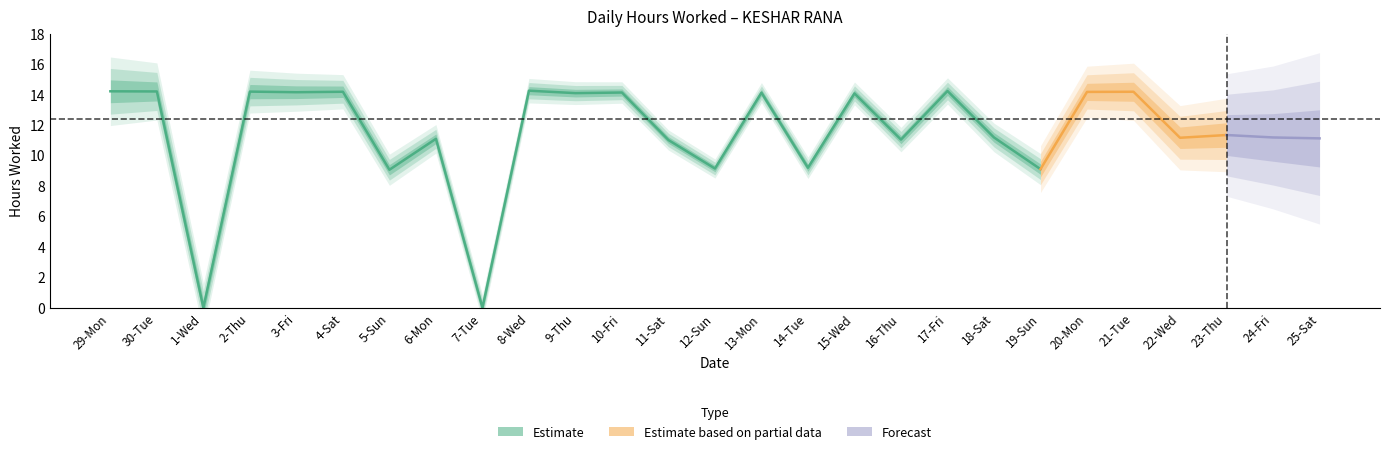

At which category does the data reach its first local peak?

2-Thu